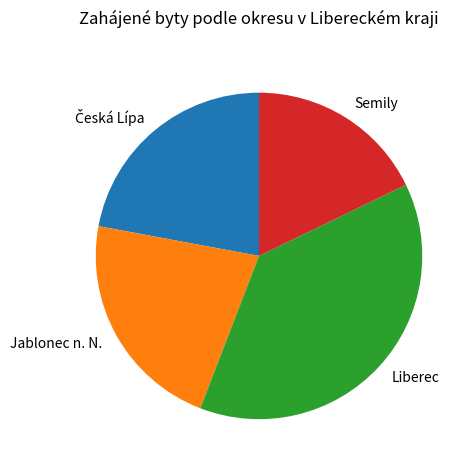

Is it true that Liberec is 51% of the pie?

False